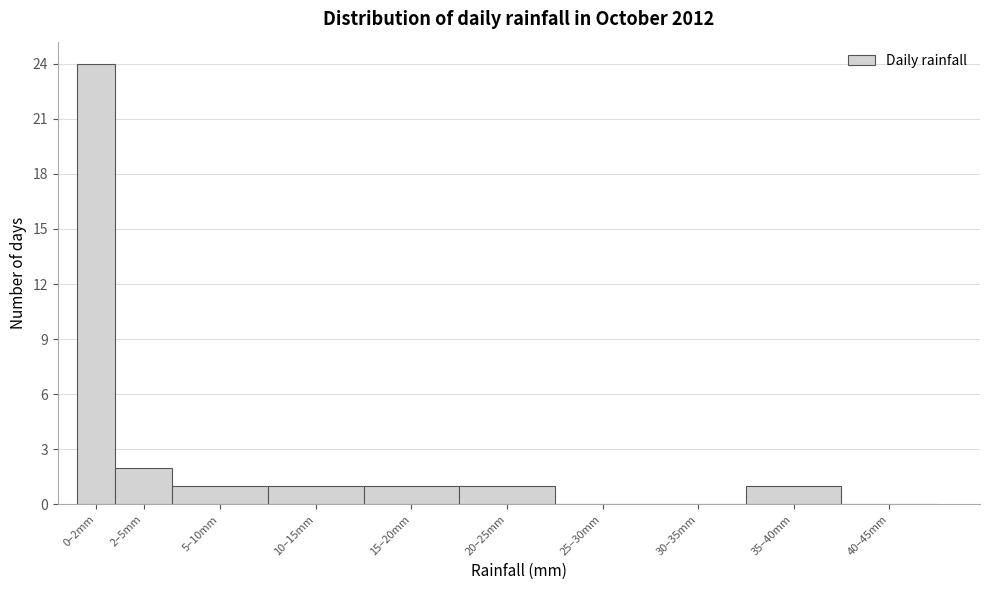

Reading left to right, list all the values displayed in this chart.

0–2mm=24	2–5mm=2	5–10mm=1	10–15mm=1	15–20mm=1	20–25mm=1	25–30mm=0	30–35mm=0	35–40mm=1	40–45mm=0